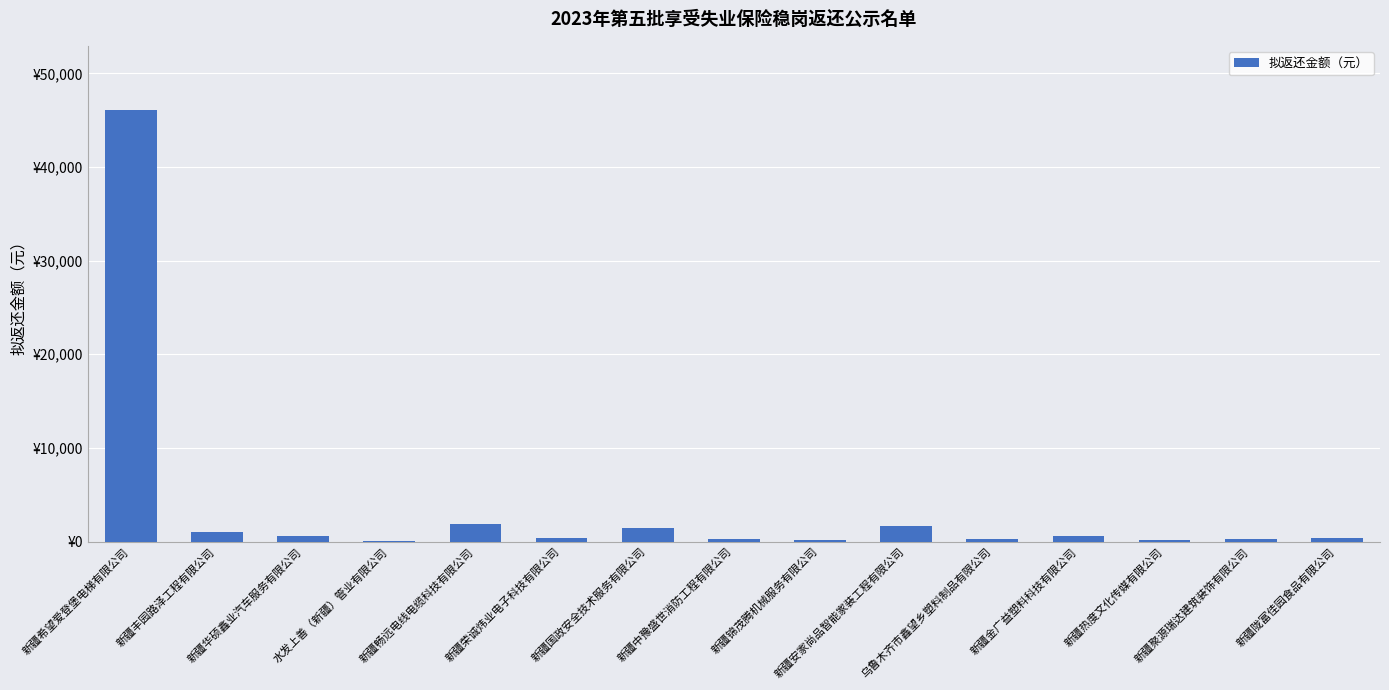

At which label does the data first exceed 372?

新疆希望爱登堡电梯有限公司